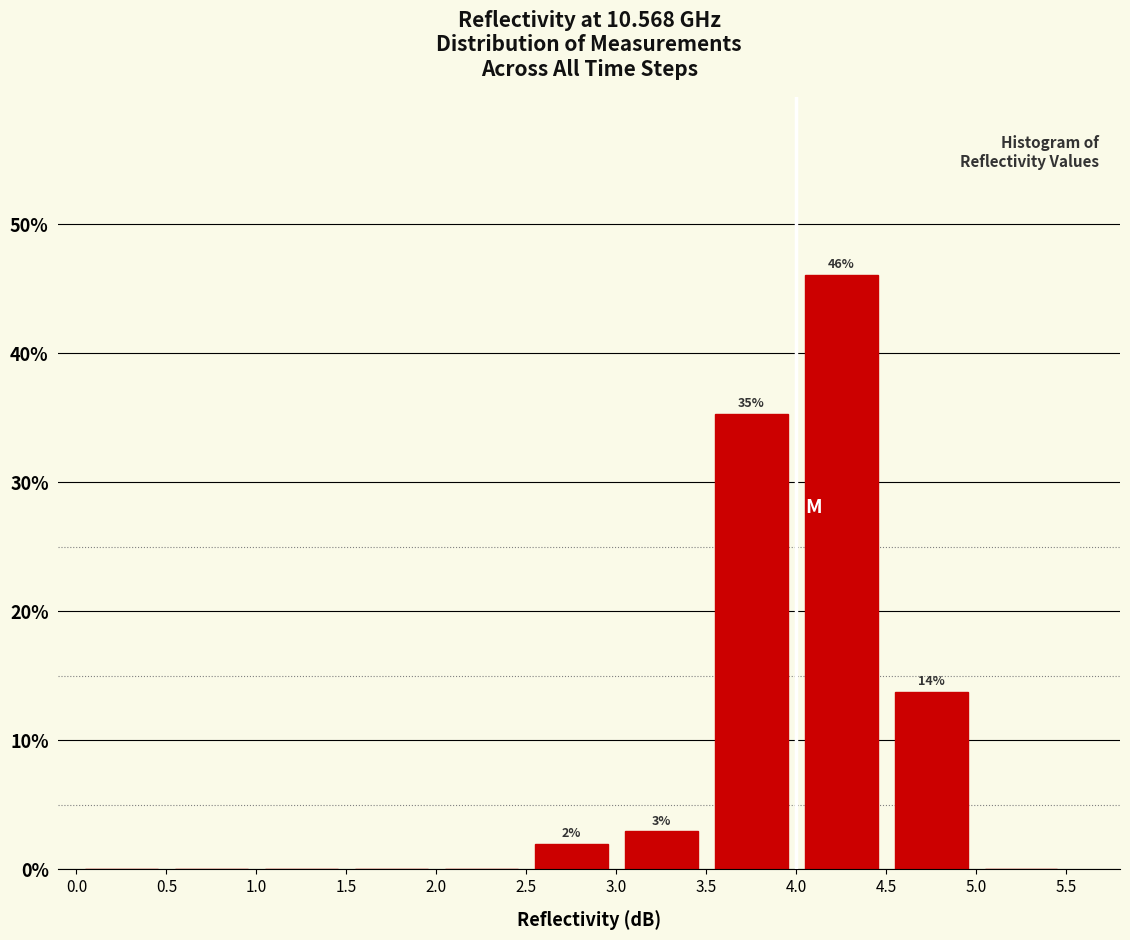

Over which range of the x-axis is the bar tallest?

4.0 to 4.5